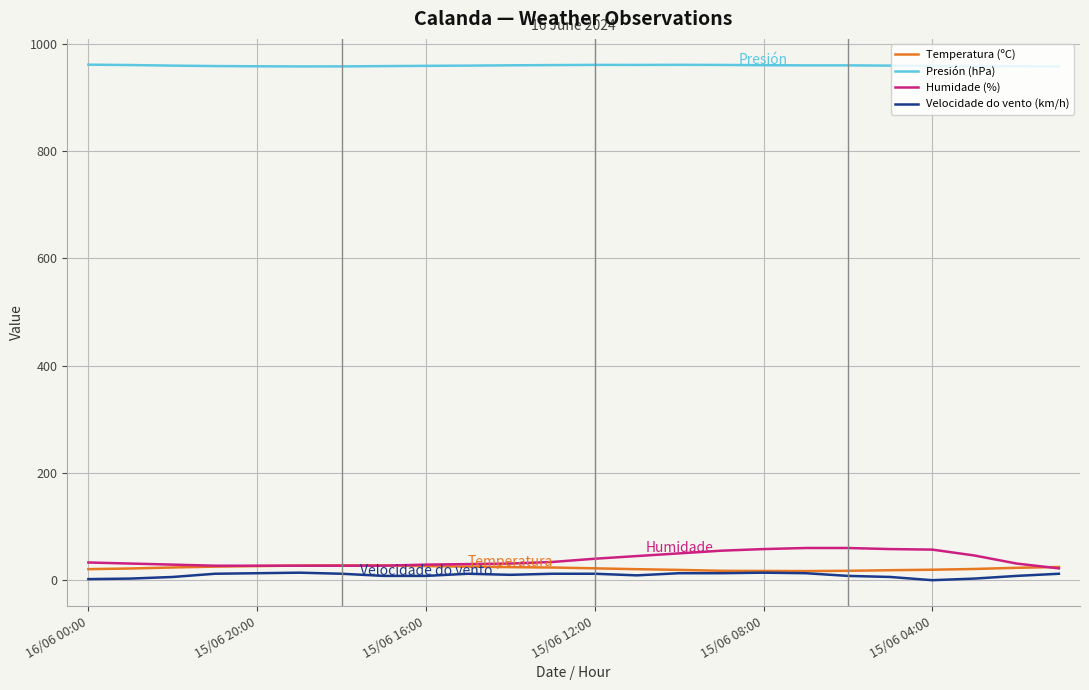

How many lines are shown in the chart?

4